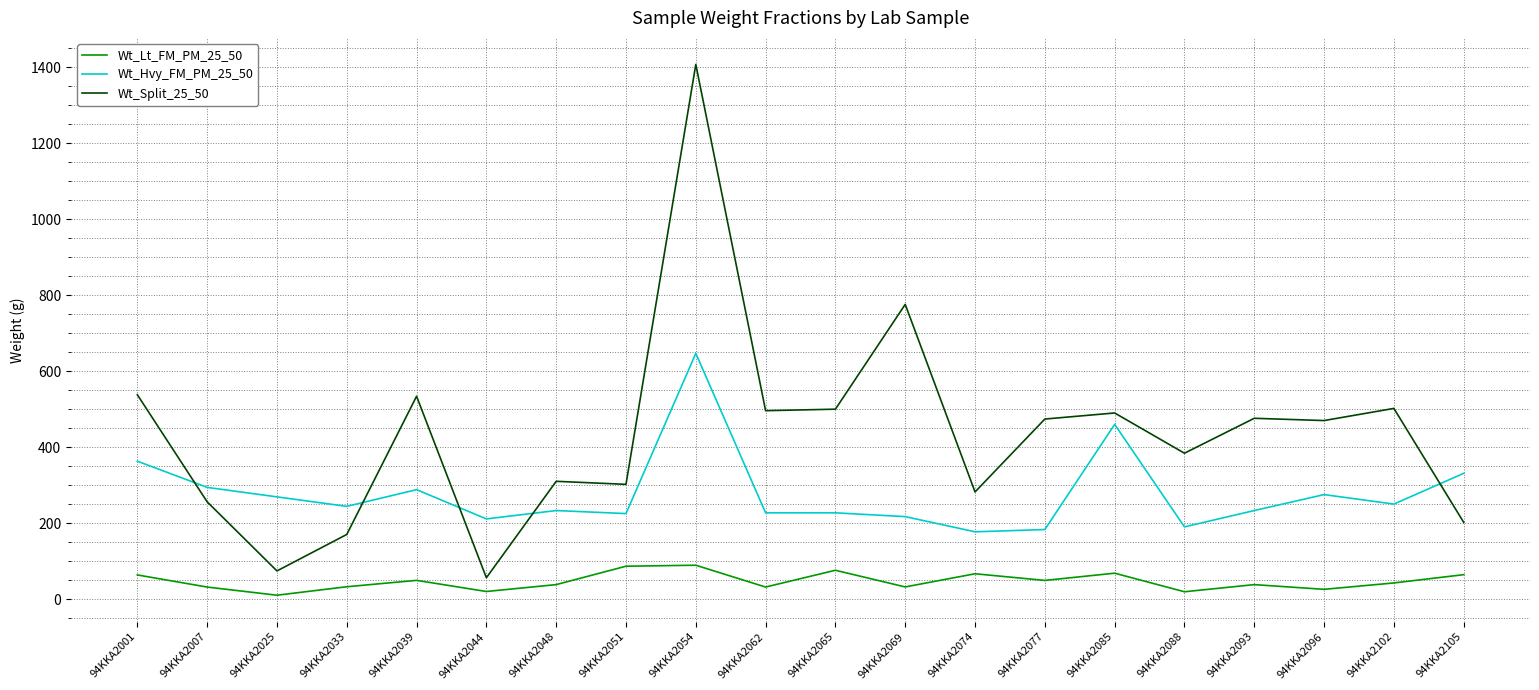

What are all the series names shown in the legend?

Wt_Lt_FM_PM_25_50, Wt_Hvy_FM_PM_25_50, Wt_Split_25_50